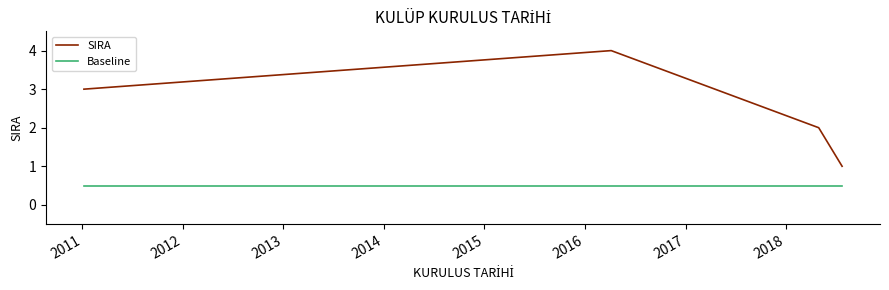

In SIRA, how many points are higher than both neighbors (excluding endpoints)?

1